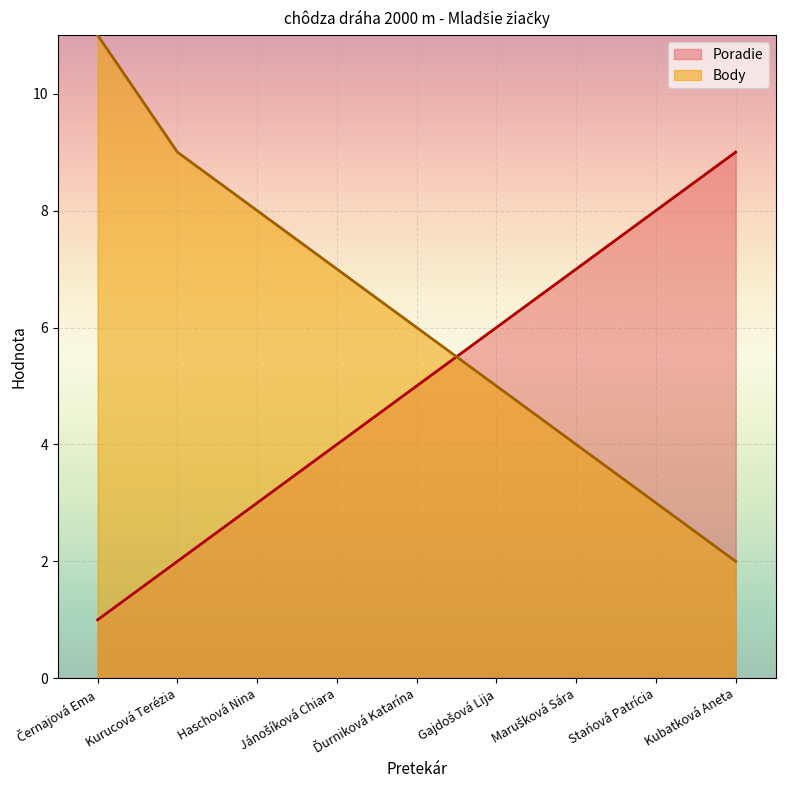

How many intersections are there between Poradie and Body?

1